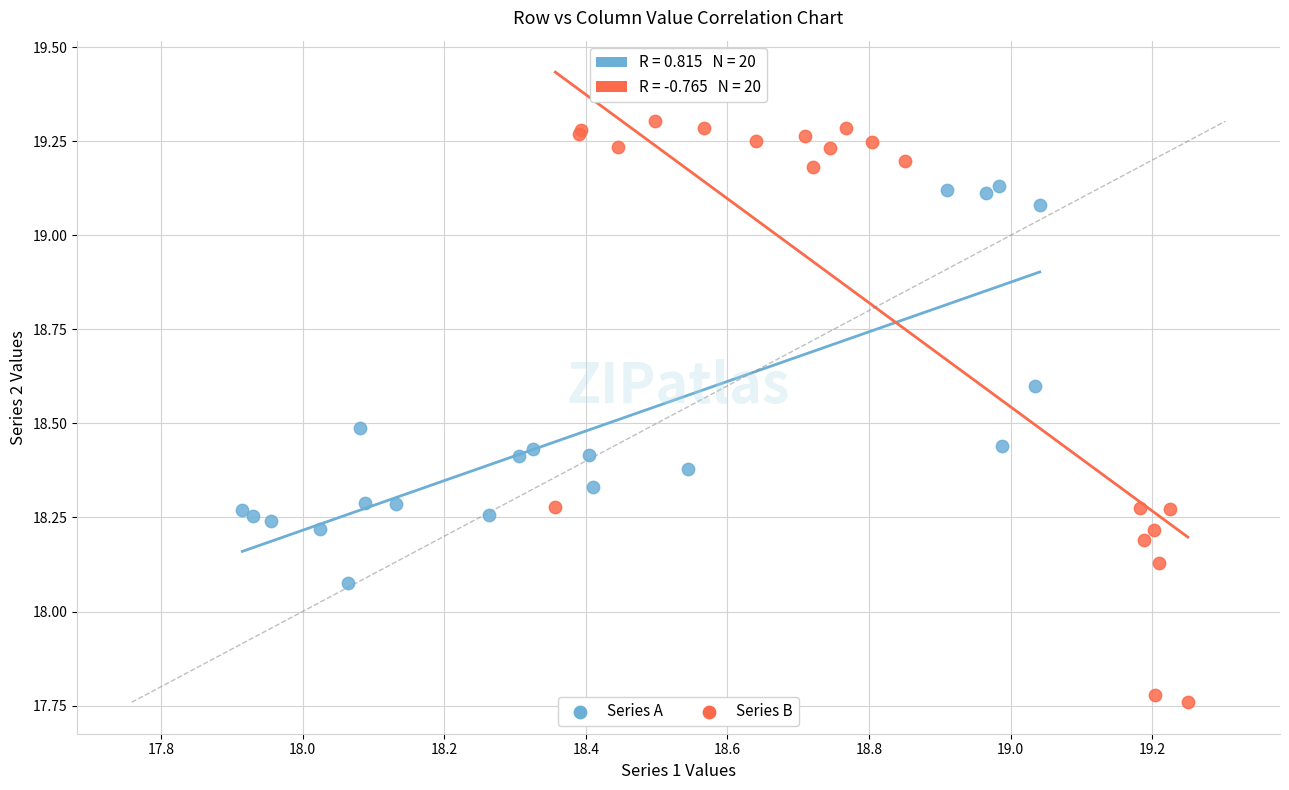

Which series reaches the minimum Y coordinate?

Series B